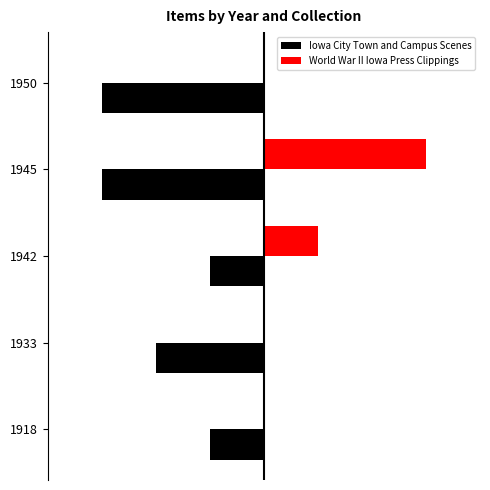

What are all the series names shown in the legend?

Iowa City Town and Campus Scenes, World War II Iowa Press Clippings